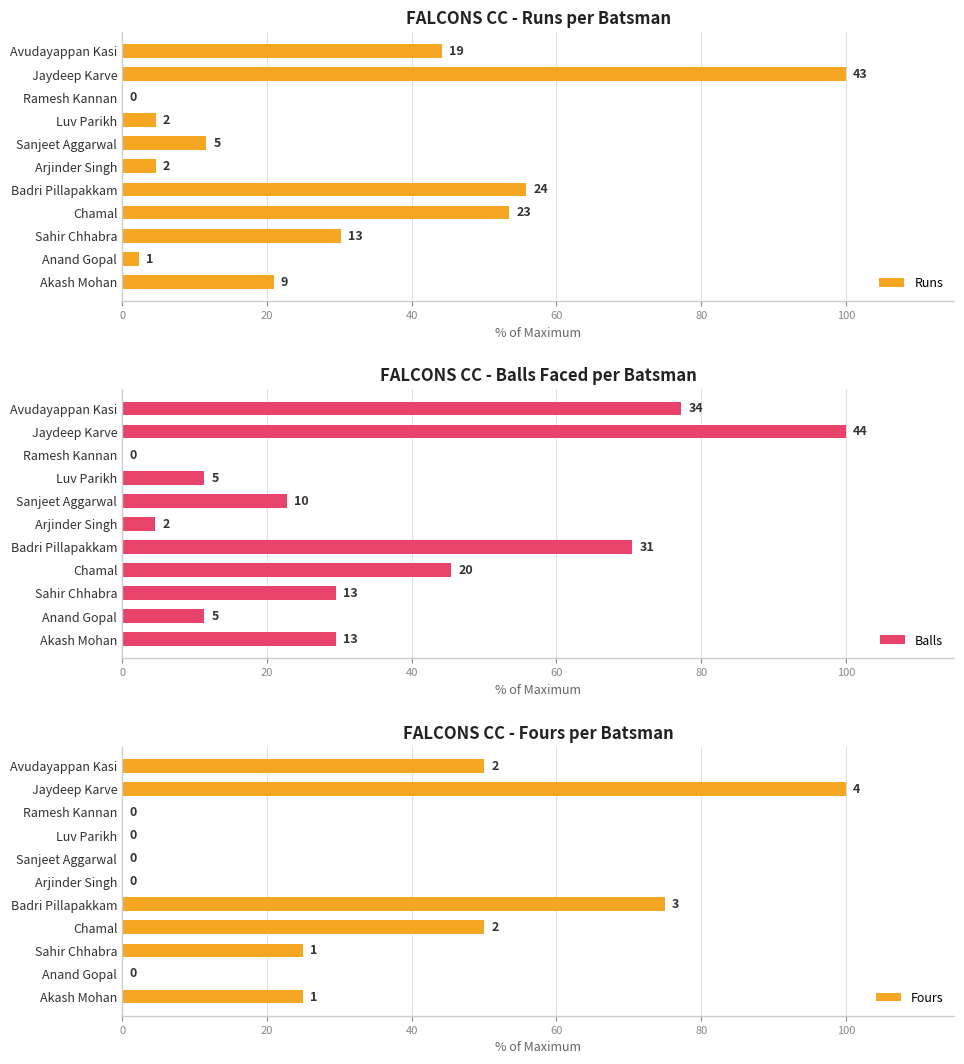

What is the average value of the Runs series?

29.8